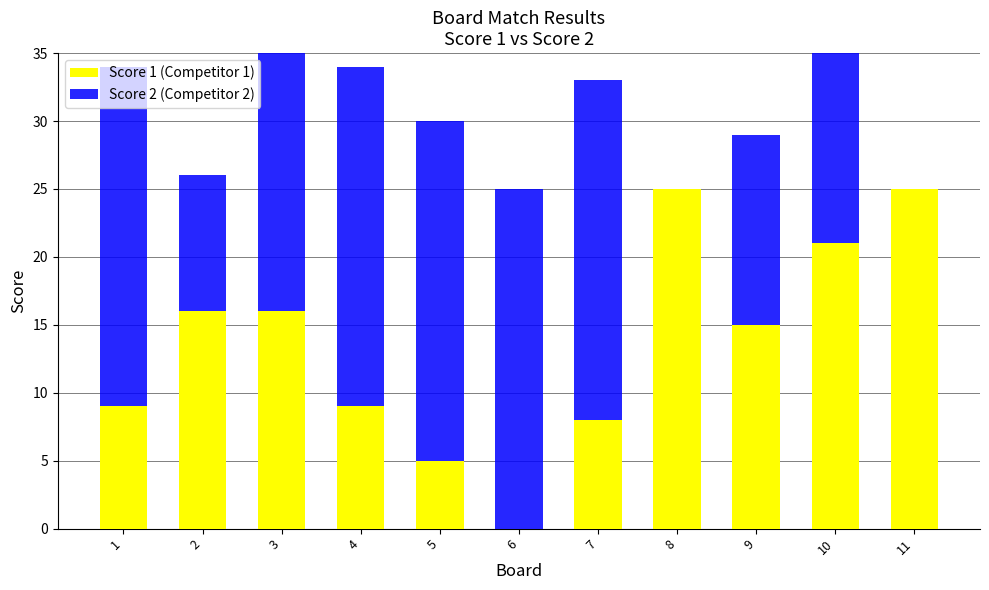

What is the spread (max minus min) of values at 6?

25